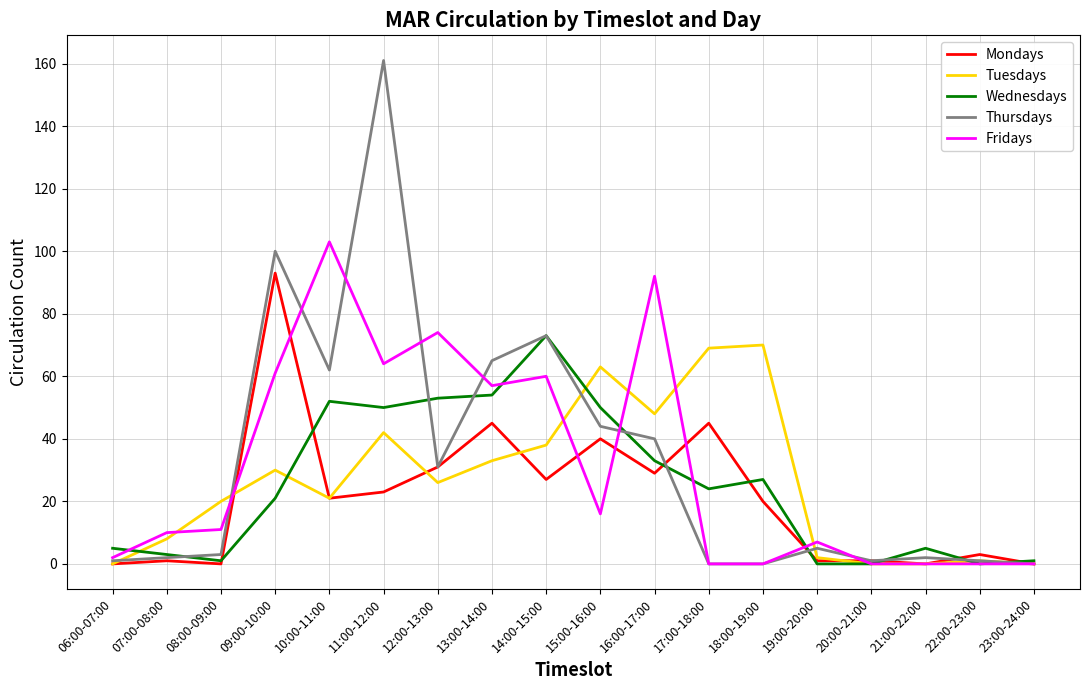

At which category is the sum across all series the highest?

11:00-12:00